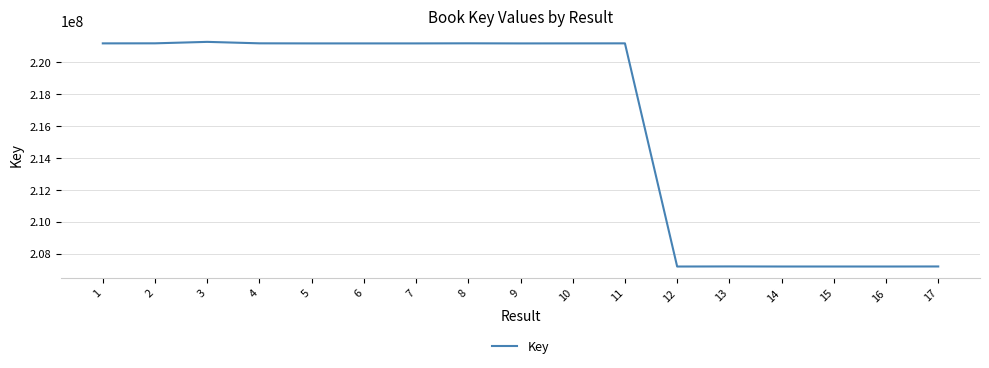

What is the difference between the maximum and minimum values?

14107457